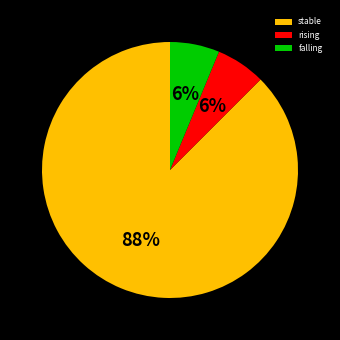

Is there any slice that represents more than half of the pie?

Yes